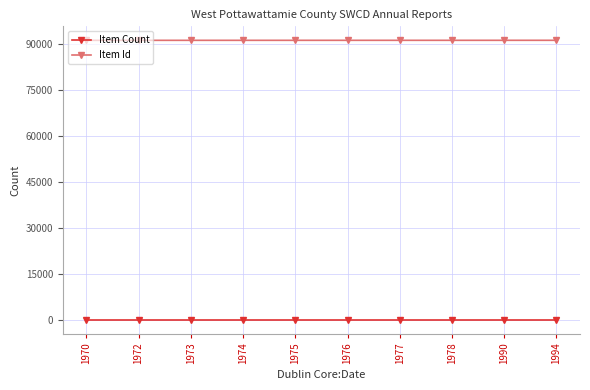

What is the difference between the maximum and minimum values in the Item Id series?

9